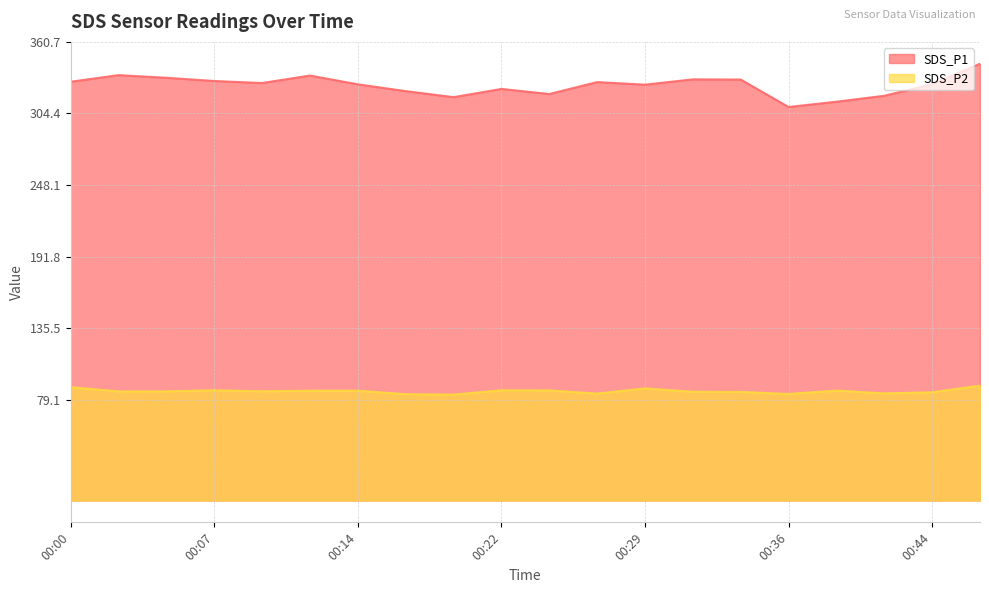

At which category is the sum across all series the highest?

00:46